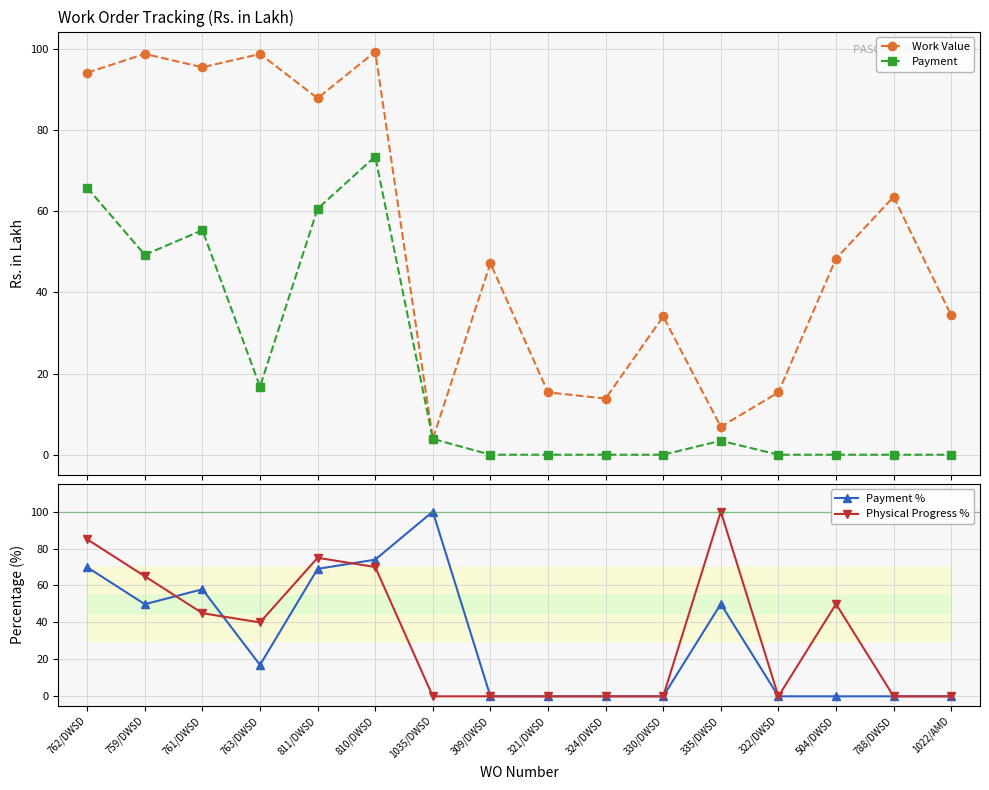

Is it true that Work Value equals 25.7 at 322/DWSD?

False